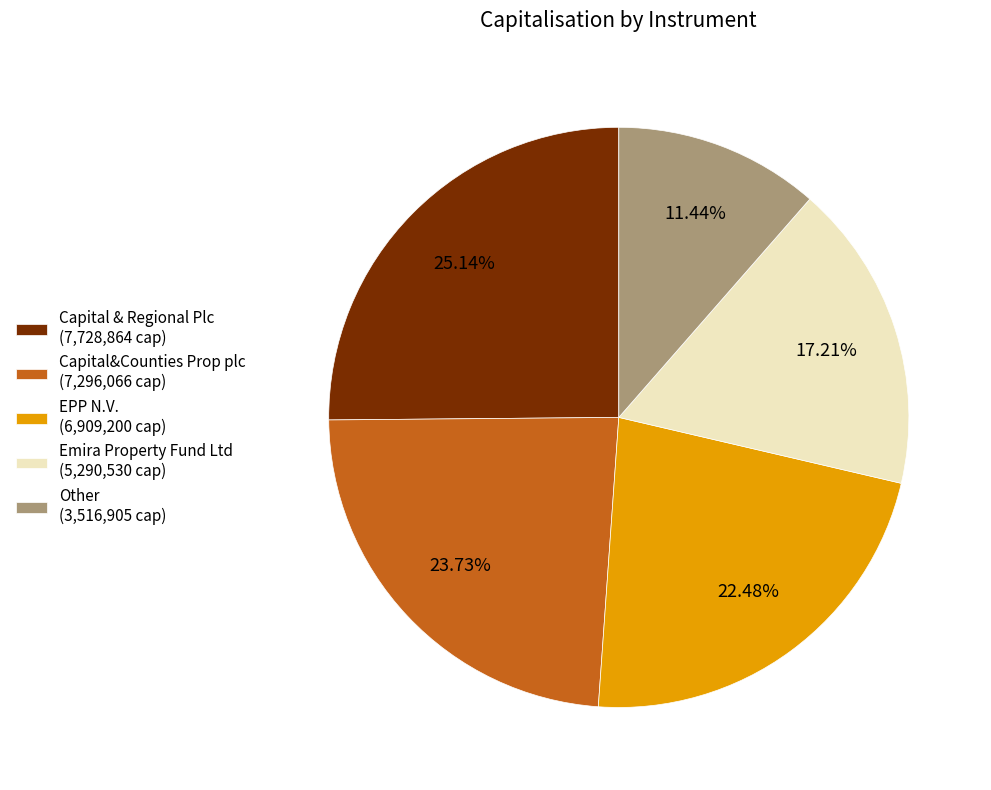

Combined, do Other (3,516,905 cap) and EPP N.V. (6,909,200 cap) account for over 50%?

No